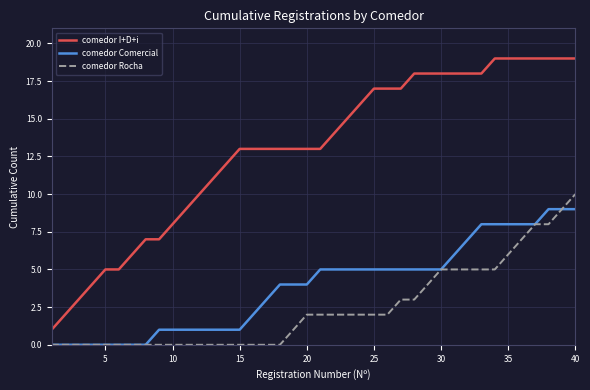

Which series has the largest total across all categories?

comedor I+D+i